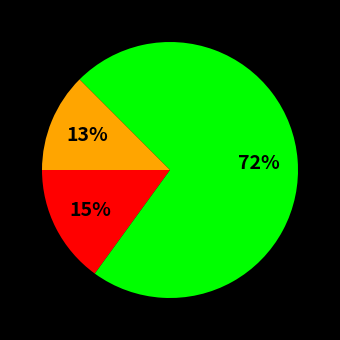

Does any single category account for the majority?

Yes